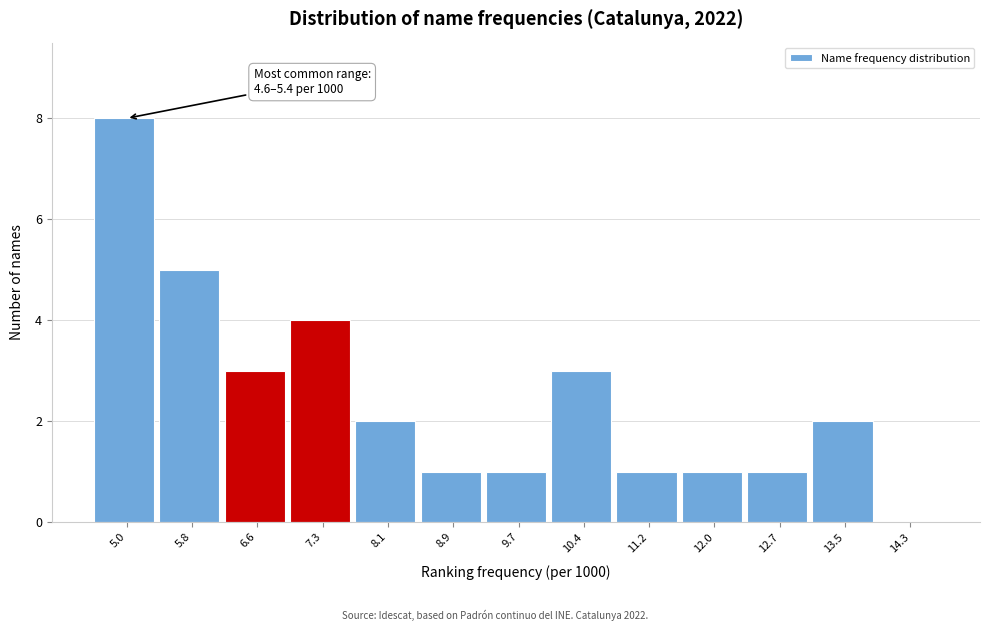

Over which range of the x-axis is the bar tallest?

4.6 to 5.4